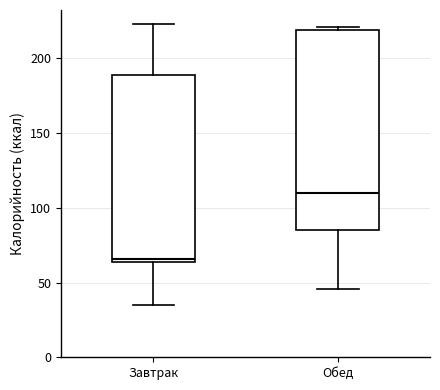

Where does the median line of the box for Обед sit on the y-axis? The values are not printed on the chart, so give them approximately, as read against the axis.

110